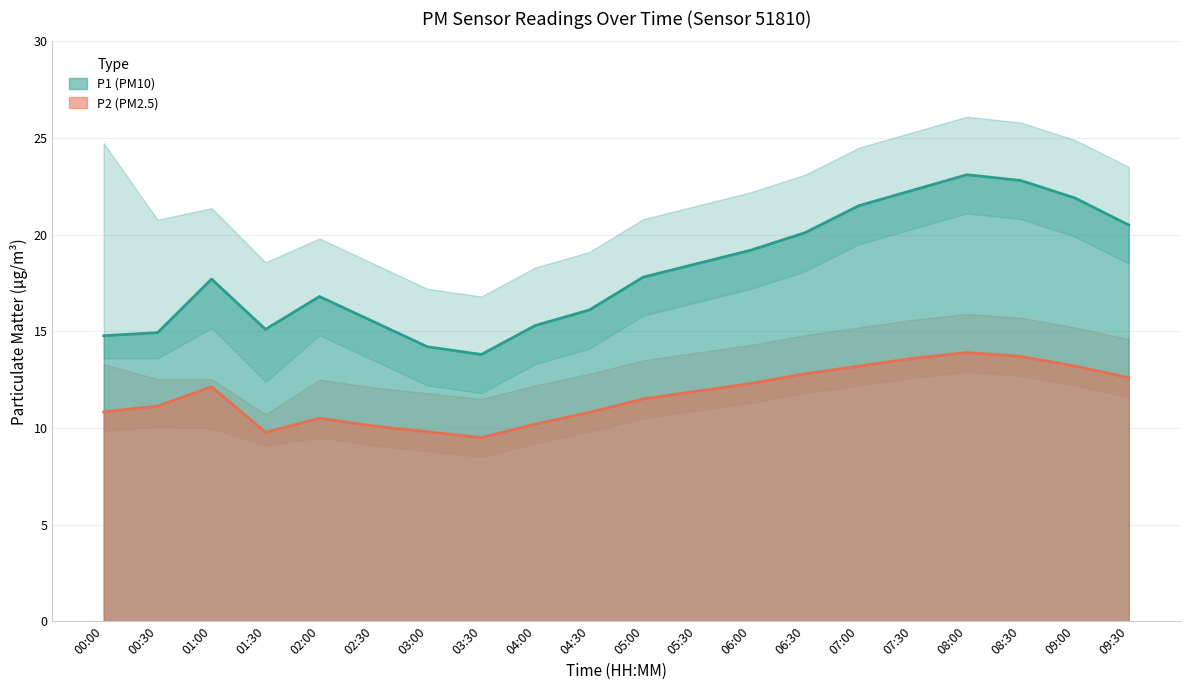

What is the label of the 6th point from the right?

07:00